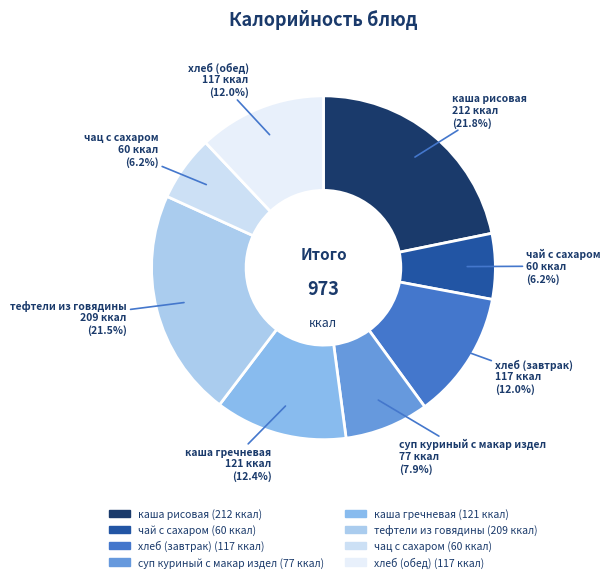

The чай с сахаром slice represents 19% of the pie. True or false?

False